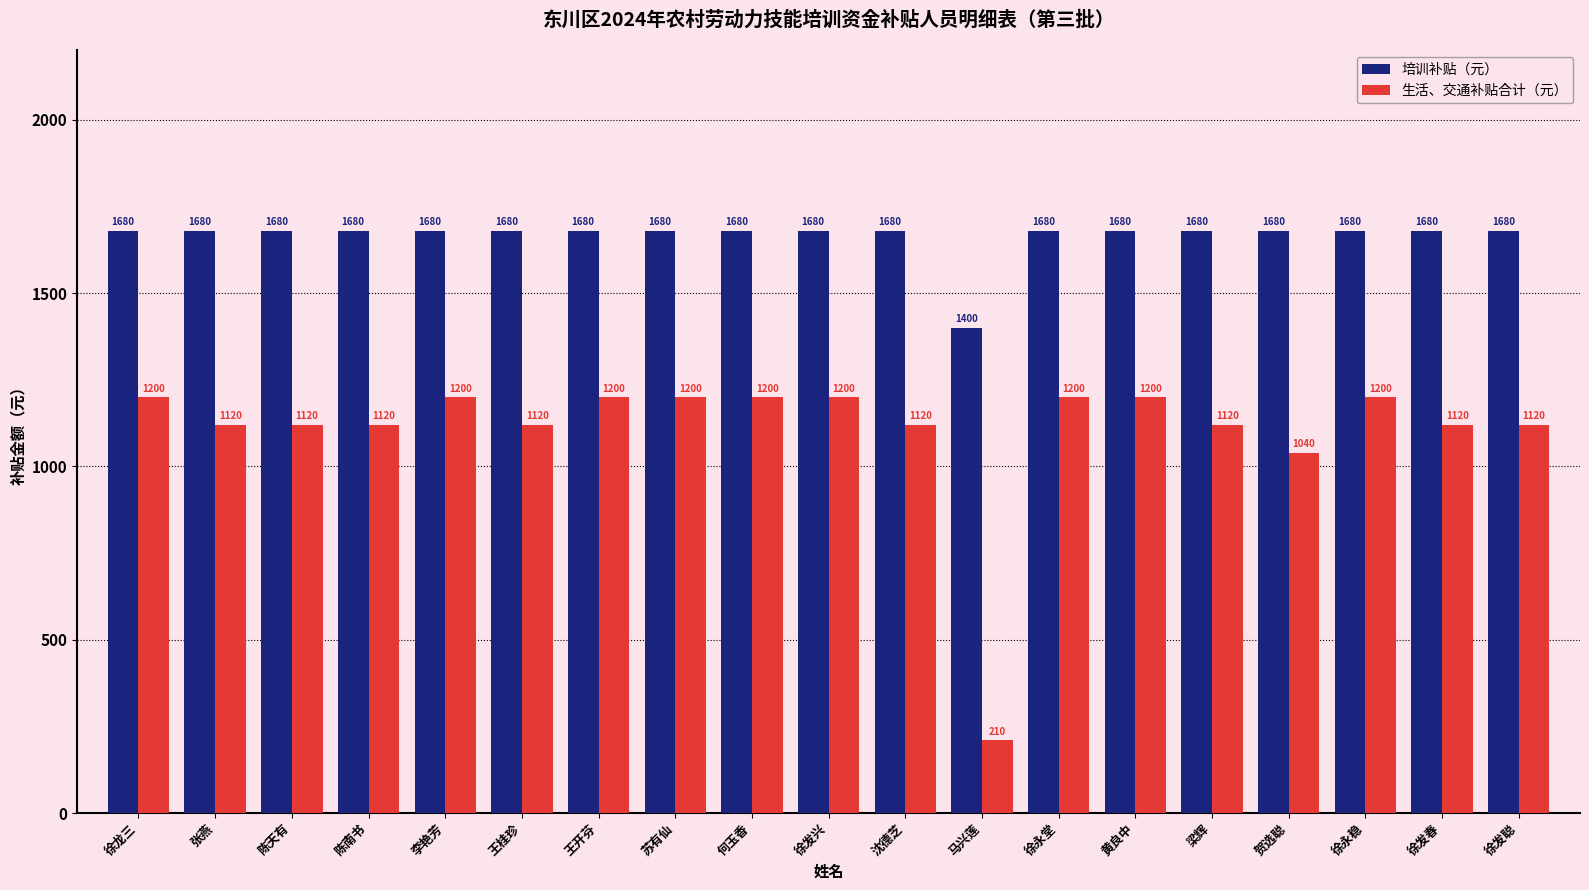

Rank the series by their average value, from highest to lowest.

培训补贴（元）, 生活、交通补贴合计（元）